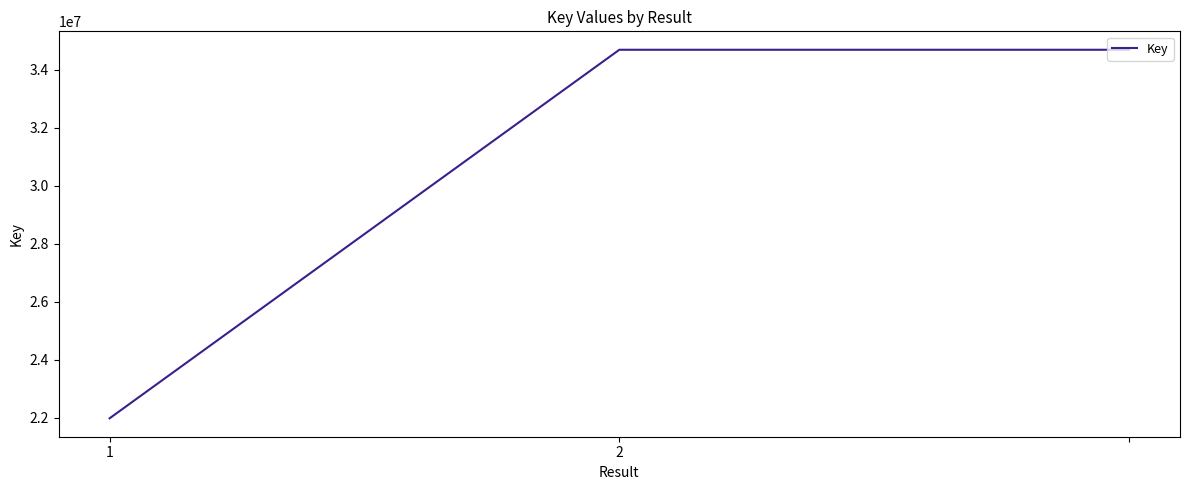

What is the difference between the second highest and minimum values?

12719496